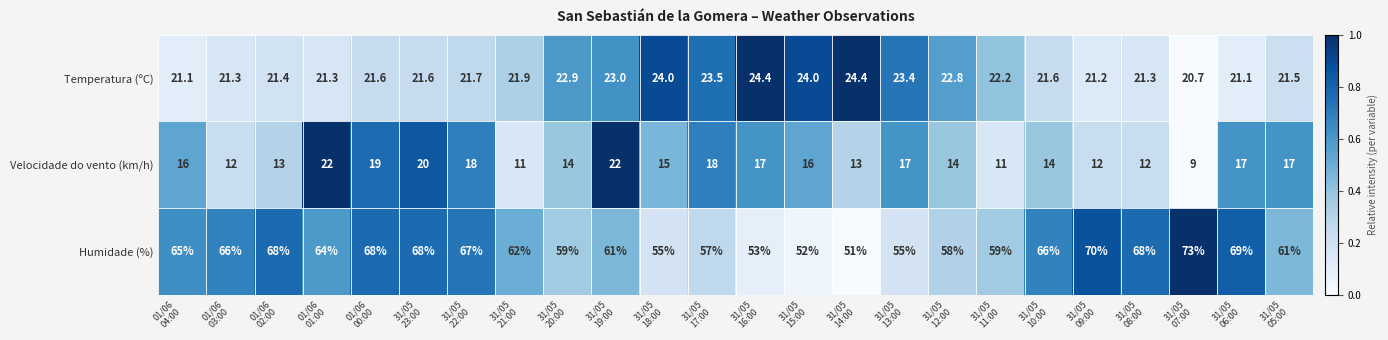

What is the sum of all Velocidade do vento (km/h) values?

369.0